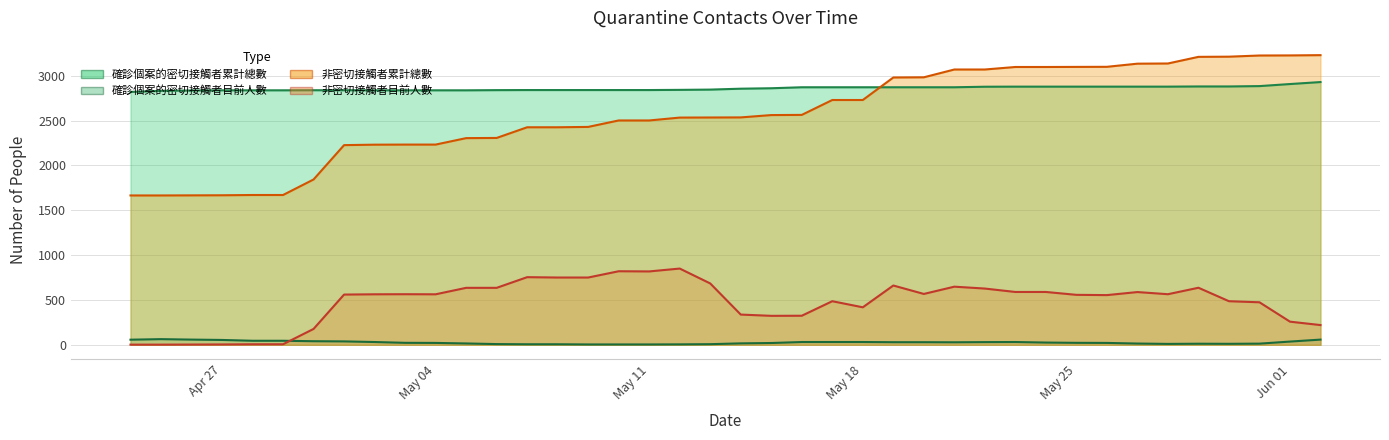

What is the minimum value for 確診個案的密切接觸者目前人數?

4